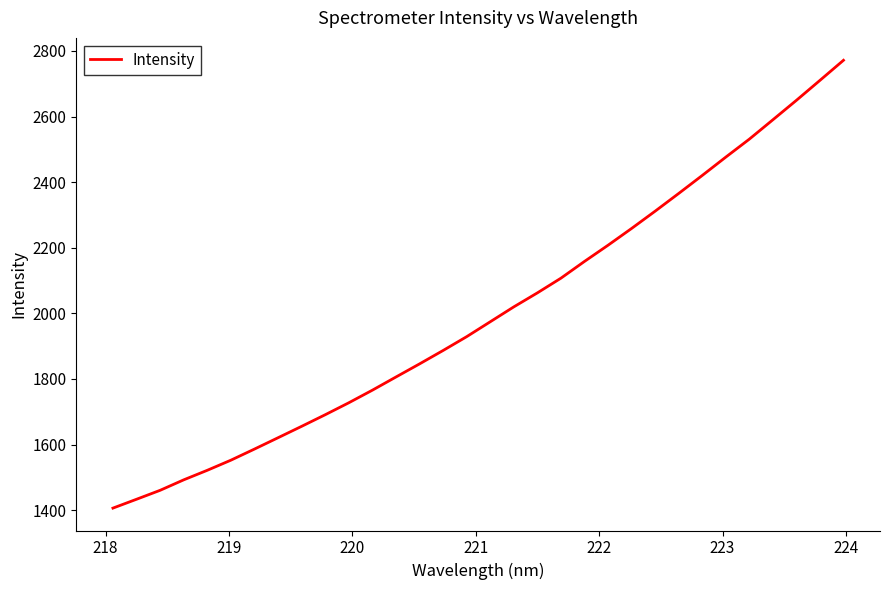

What is the difference between the maximum and minimum values?

1365.4